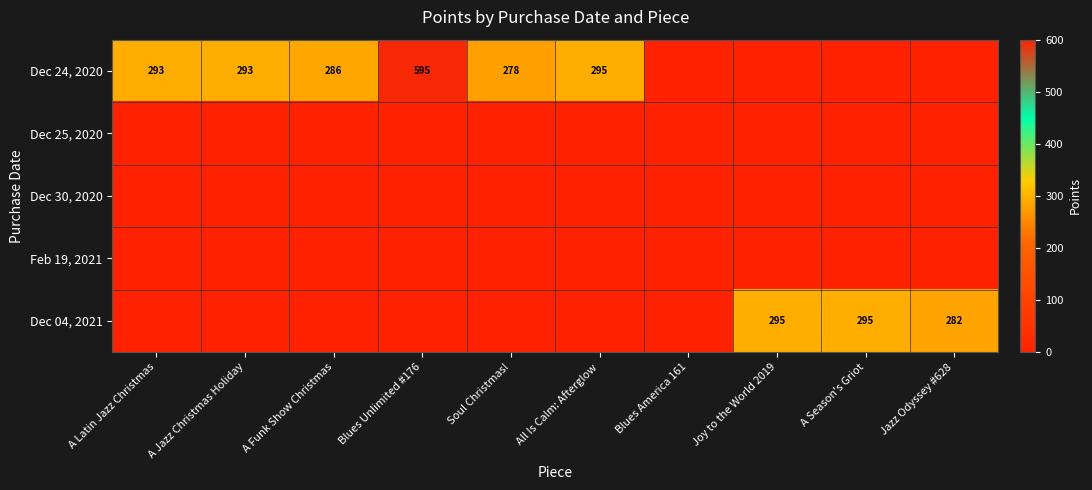

Is the value of Dec 24, 2020 at Blues Unlimited #176 greater than the value of Dec 04, 2021 at Joy to the World 2019?

Yes